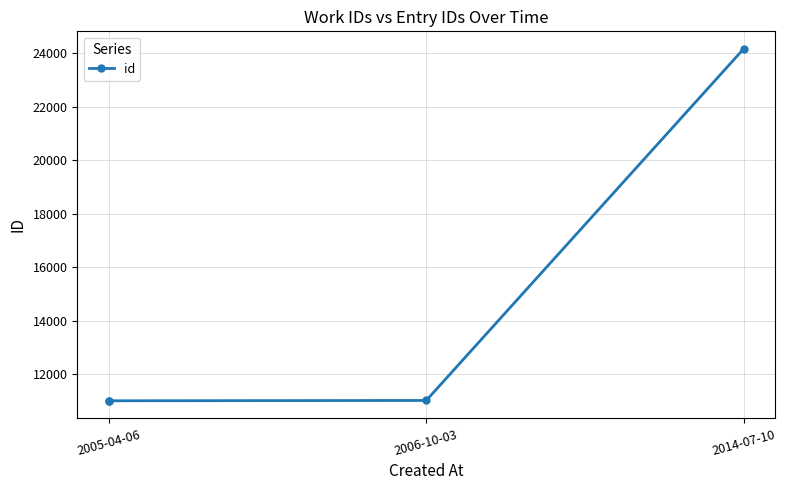

How many values exceed 11024?

1